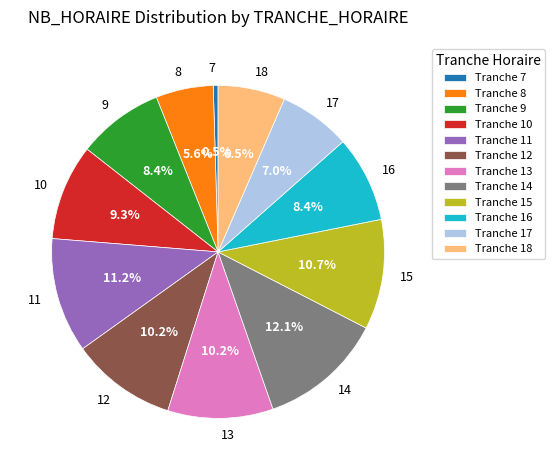

Is there a majority slice in this chart?

No